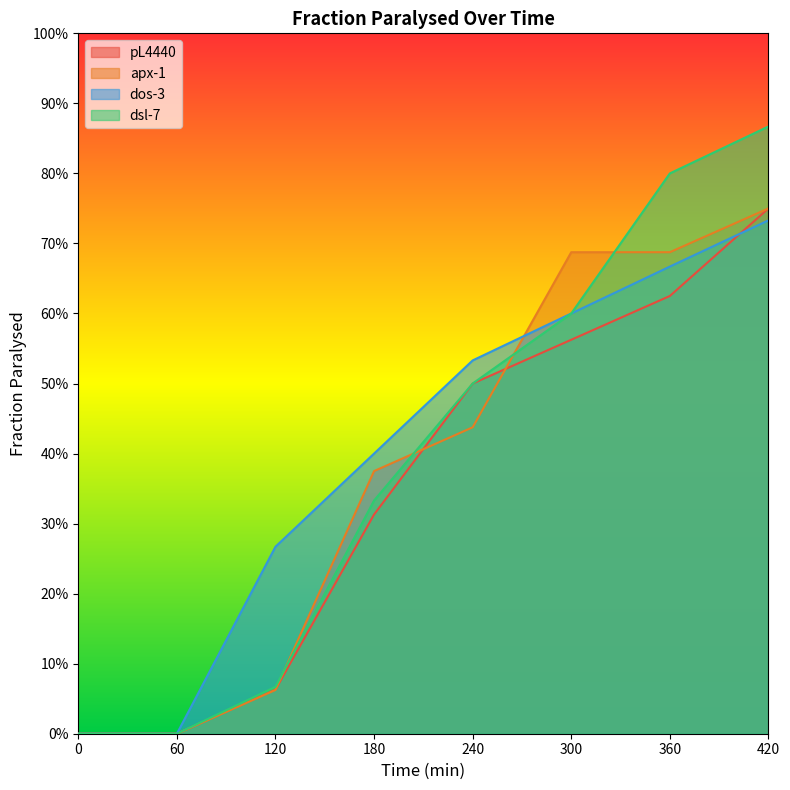

How many intersections are there between apx-1 and pL4440?

3